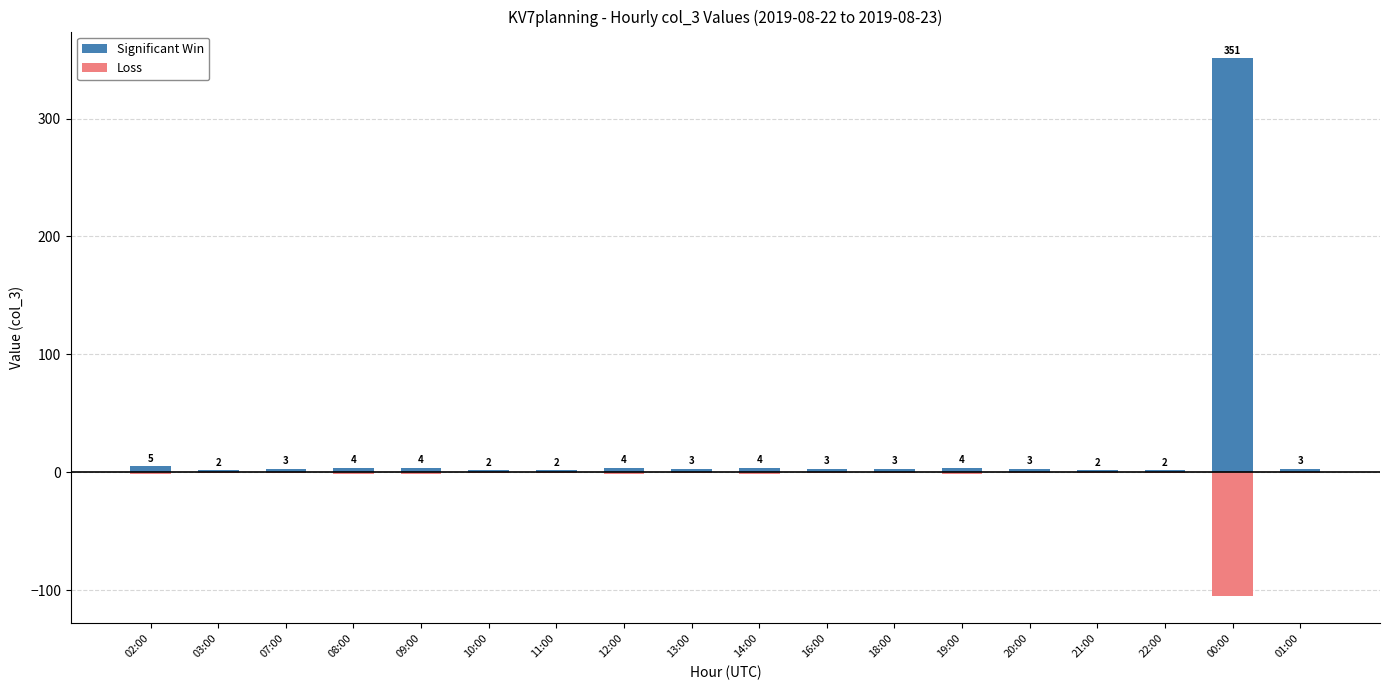

Reading left to right, what are all the values shown in this chart?

Significant Win: 5.0	2.0	3.0	4.0	4.0	2.0	2.0	4.0	3.0	4.0	3.0	3.0	4.0	3.0	2.0	2.0	351.0	3.0
Loss: -1.5	-0.6	-0.9	-1.2	-1.2	-0.6	-0.6	-1.2	-0.9	-1.2	-0.9	-0.9	-1.2	-0.9	-0.6	-0.6	-105.3	-0.9